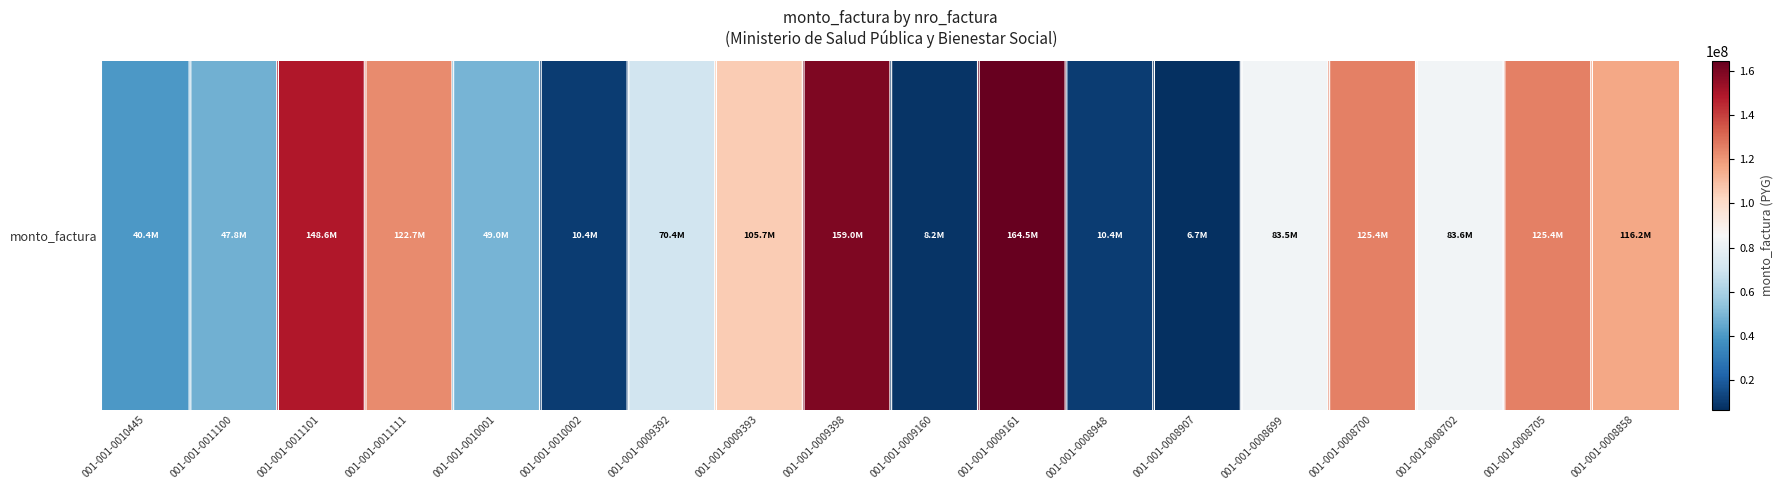

Which label corresponds to the largest value in the chart?

001-001-0009161